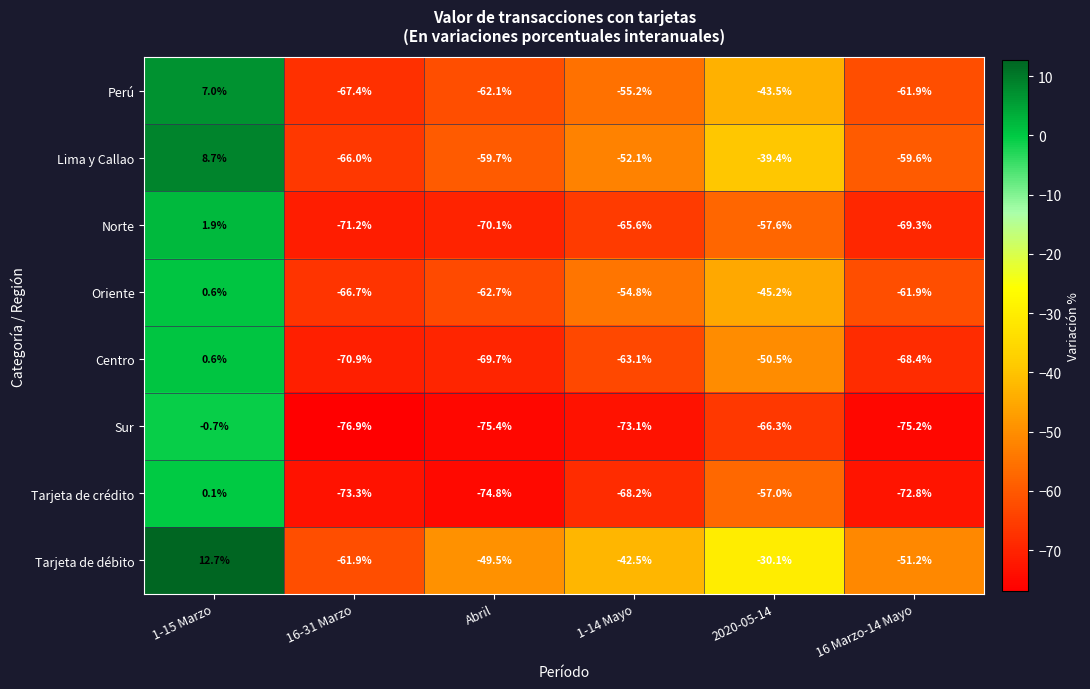

At 1-14 Mayo, list the series in order from largest to smallest.

Tarjeta de débito, Lima y Callao, Oriente, Perú, Centro, Norte, Tarjeta de crédito, Sur